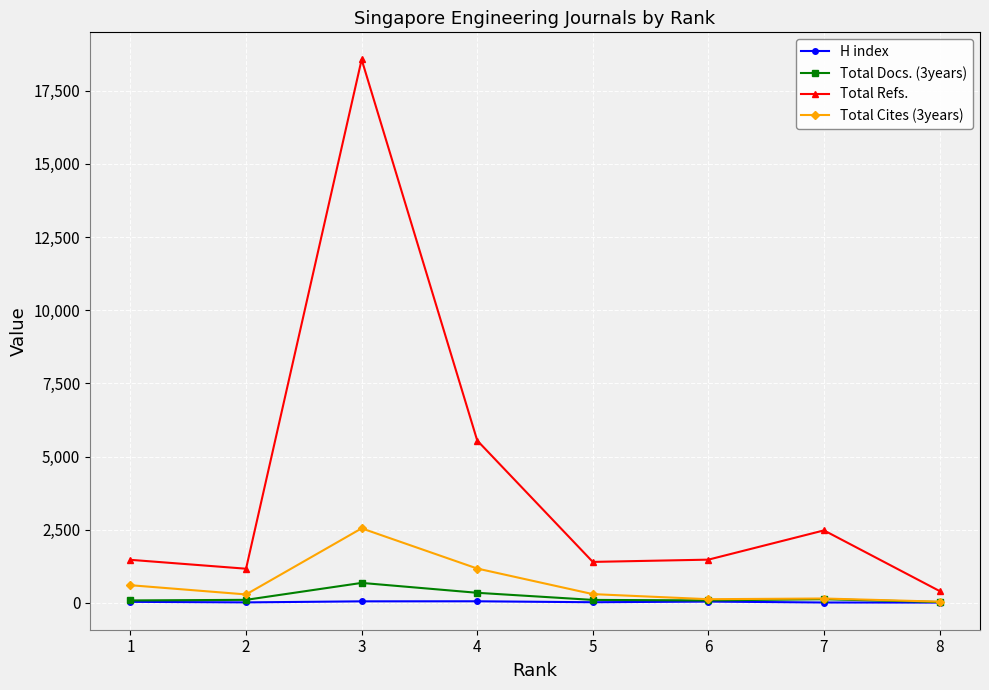

True or false: H index and Total Refs. cross at least once.

False